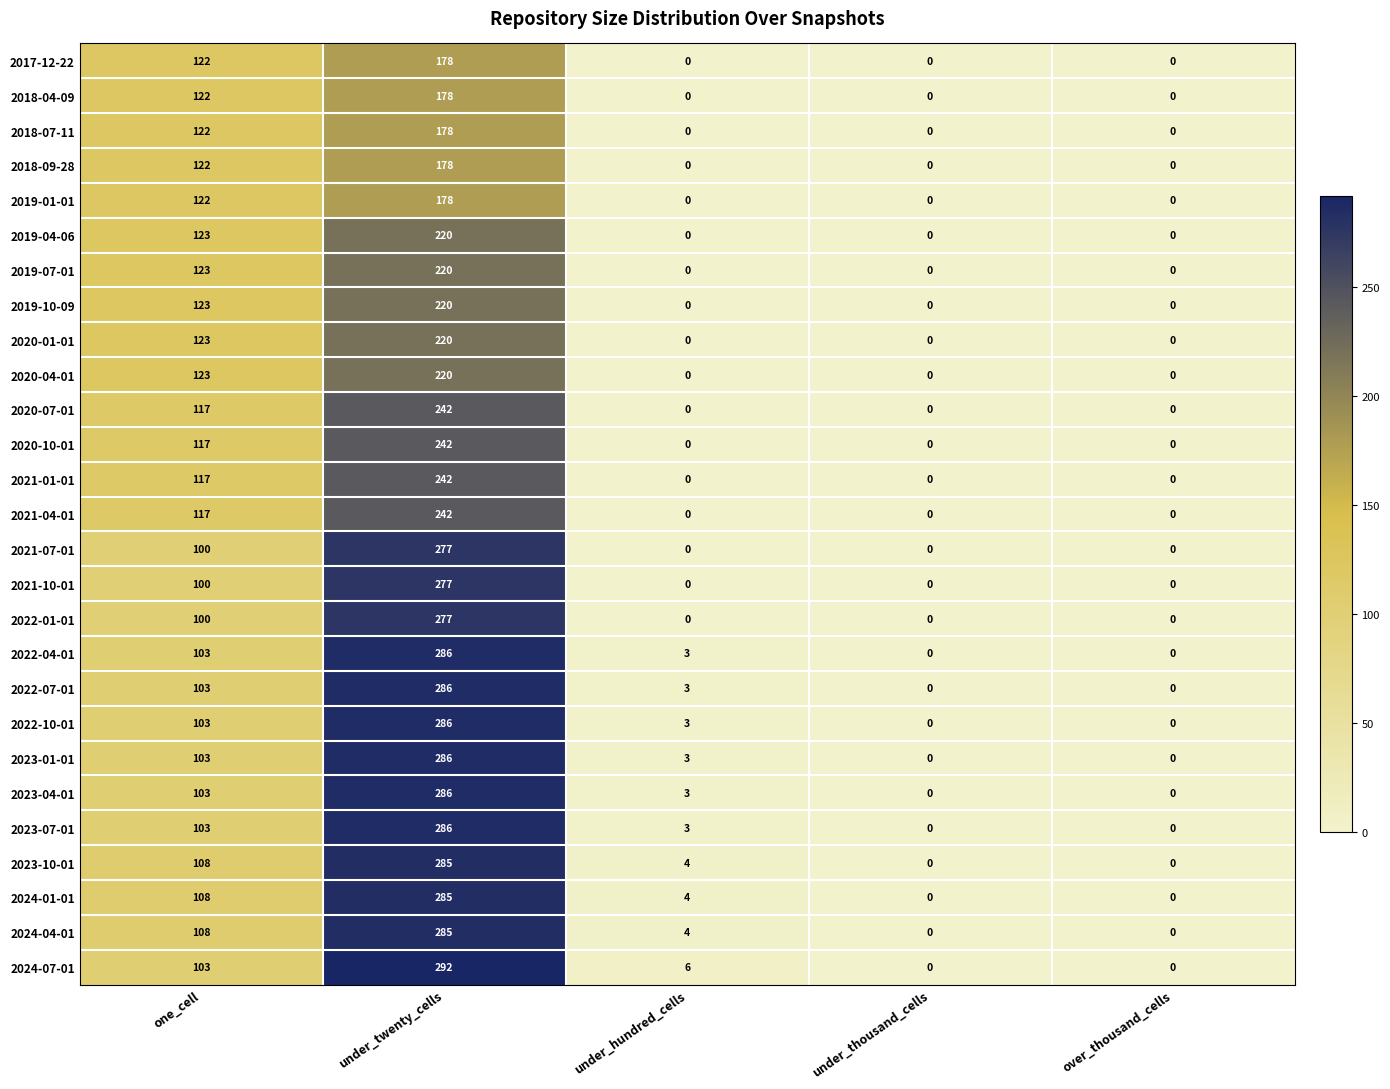

What is the difference between the 2018-07-11 values at under_hundred_cells and under_twenty_cells?

178